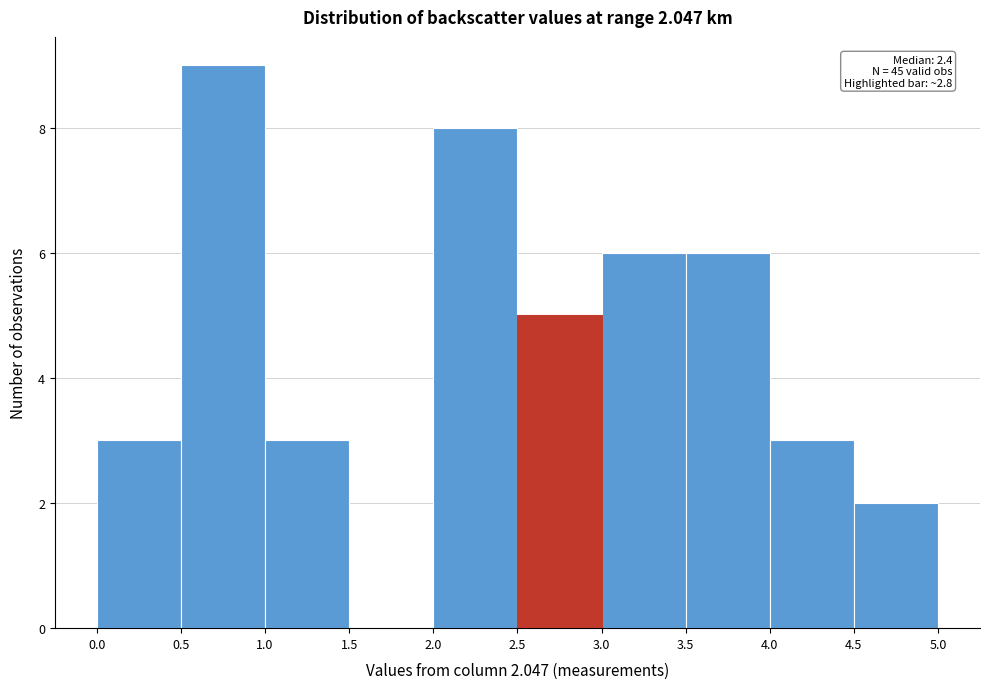

Which range on the x-axis has the tallest bar?

0.5 to 1.0